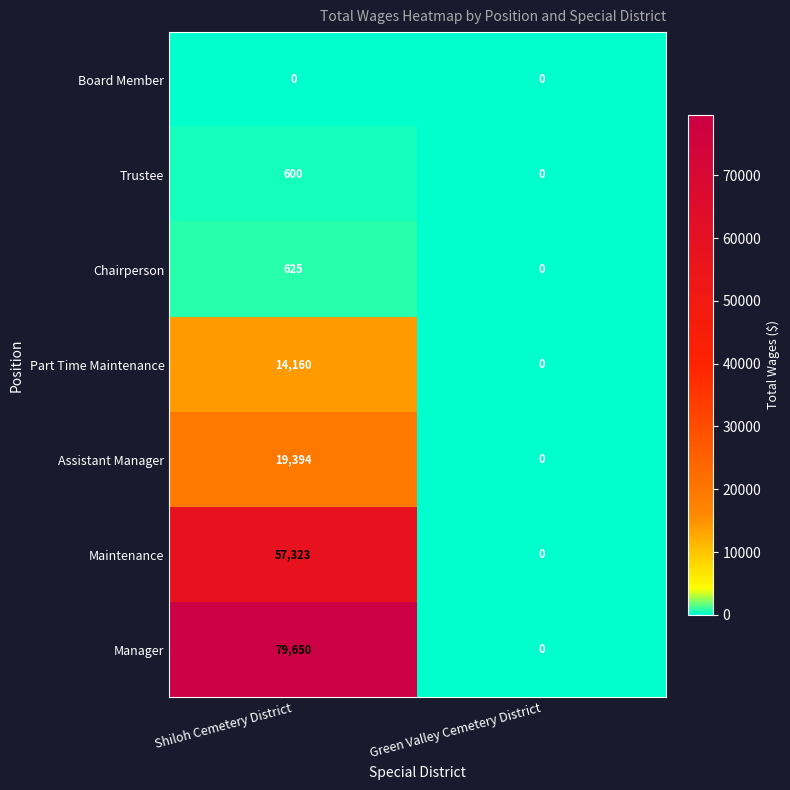

What is the difference between the highest and lowest values at Shiloh Cemetery District?

79650